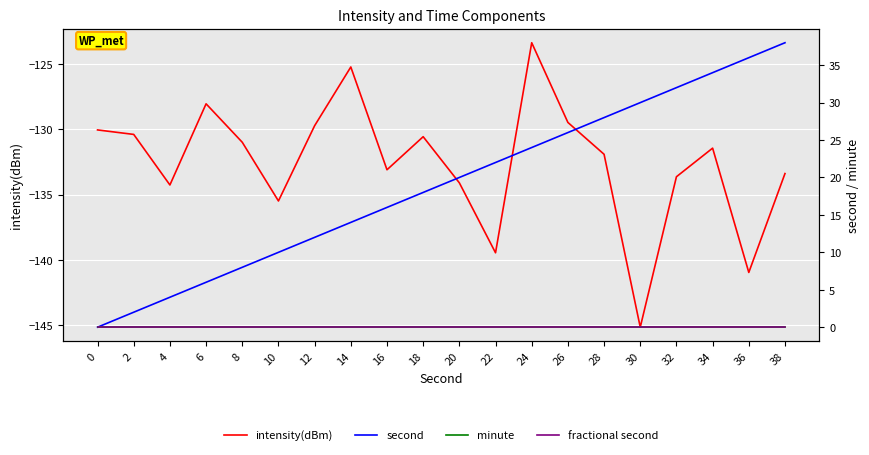

Is it true that fractional second equals 0.0 at 22?

True